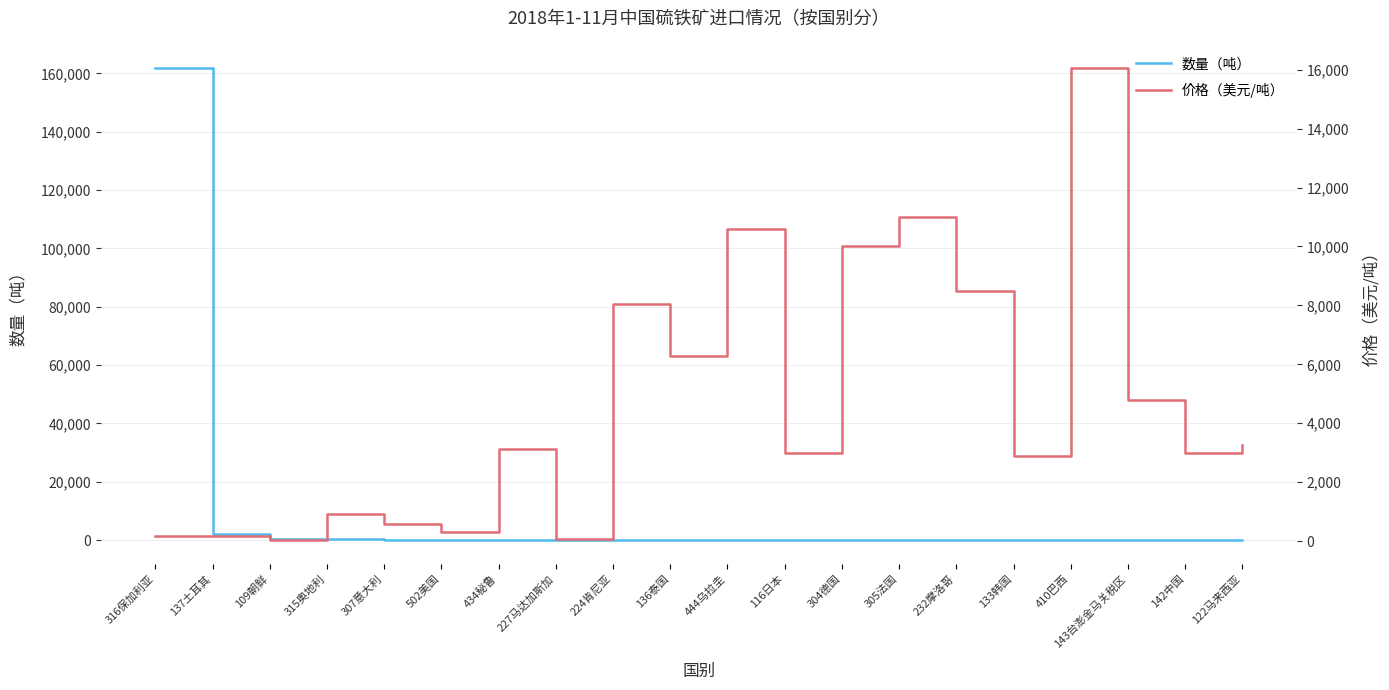

What is the highest value of the 价格（美元/吨） series?

16042.0